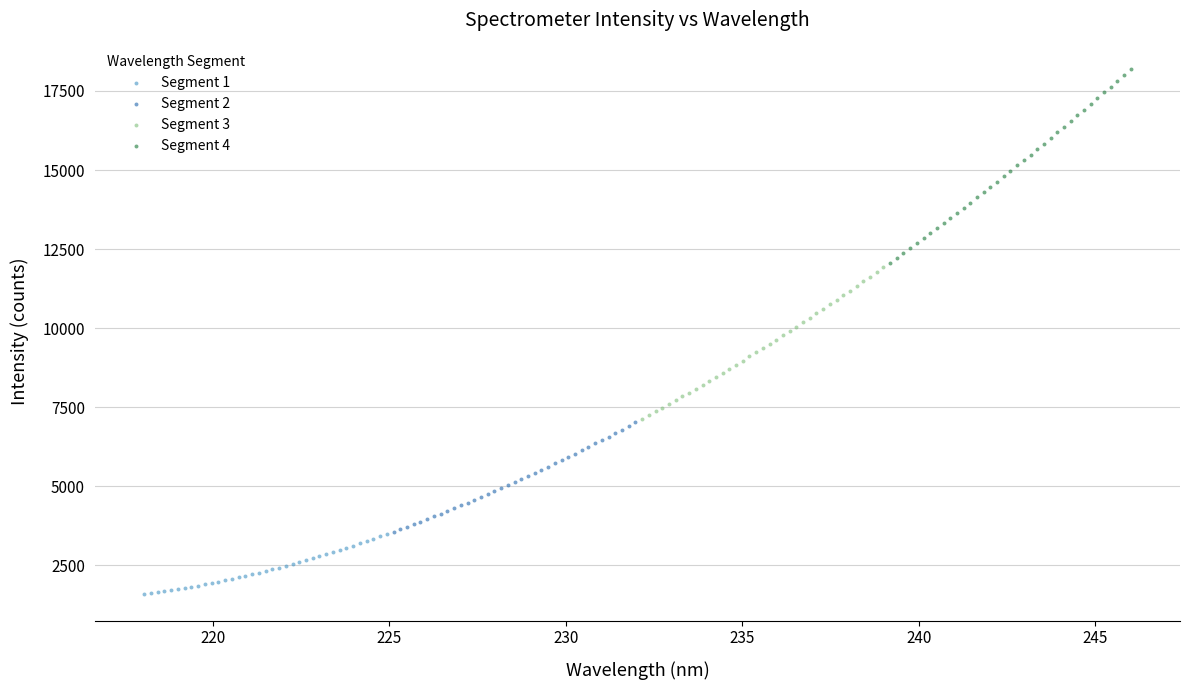

Which series reaches the maximum Y coordinate?

Segment 4